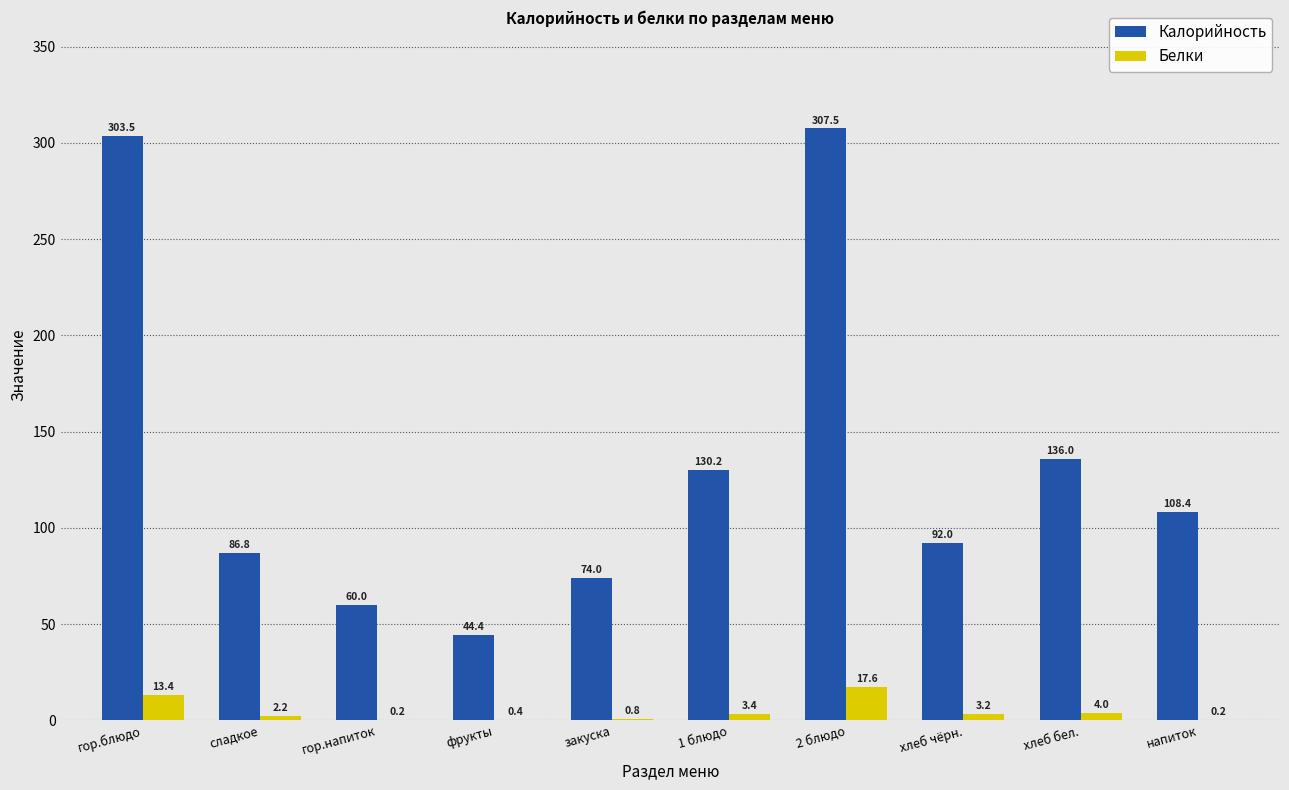

What is the sum of all Белки values?

45.4